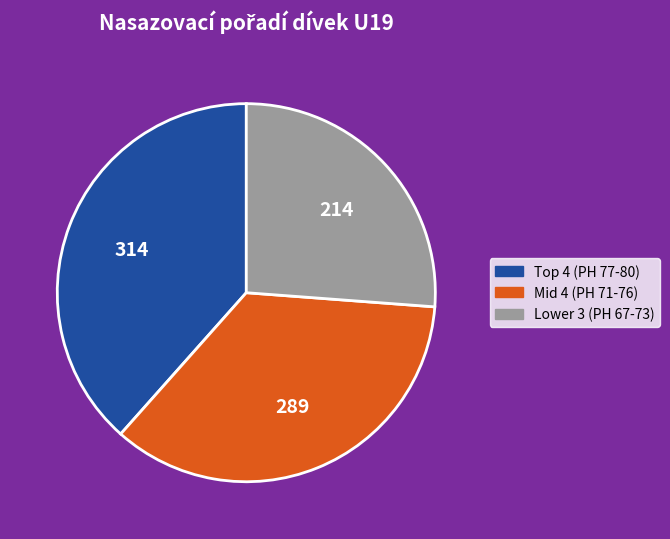

Does any single category account for the majority?

No